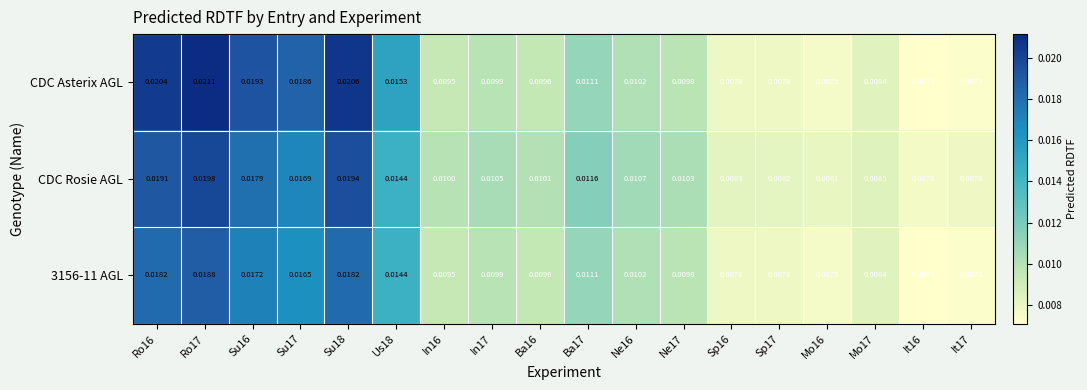

Which series changed the most between Ne16 and Sp17?

CDC Rosie AGL